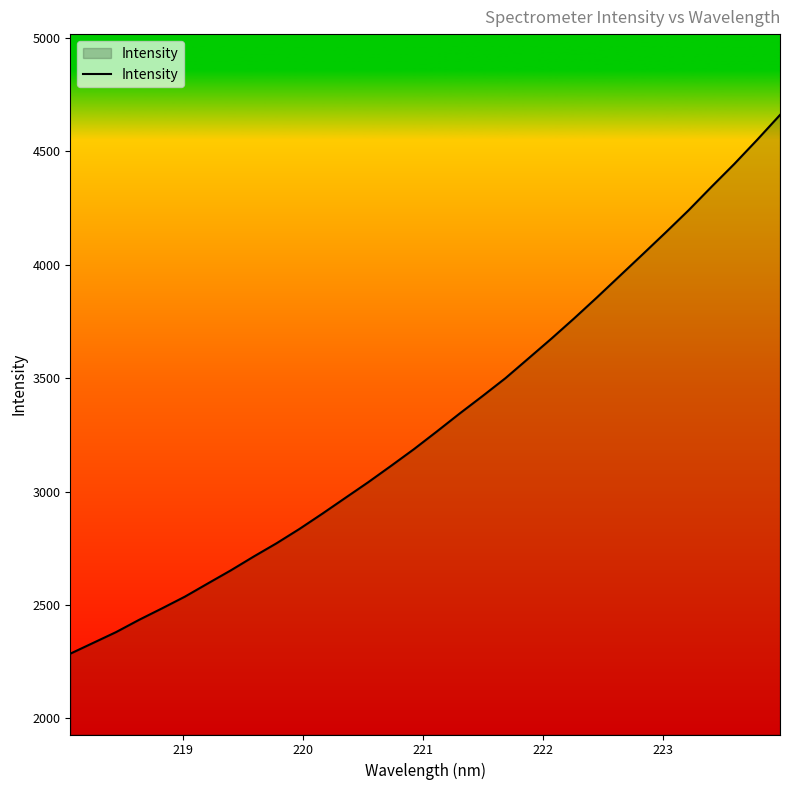

Count the number of values greater than 3264.

16